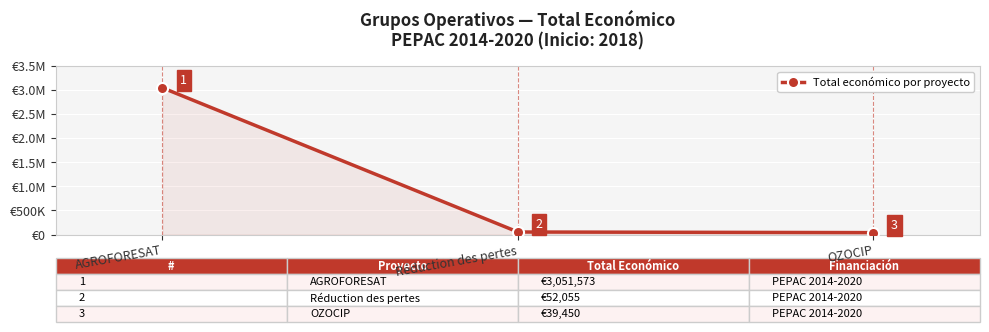

Is this an area chart (filled region under the line)?

Yes